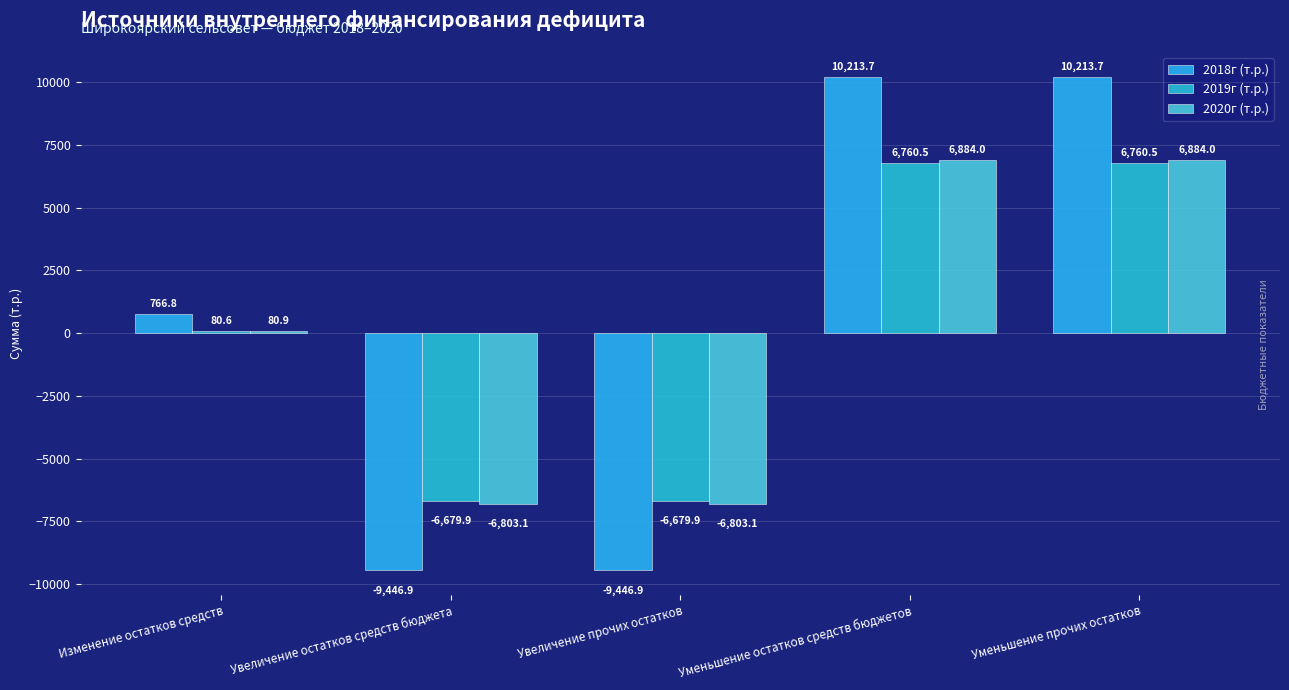

How many positive values does the 2018г (т.р.) series have?

3